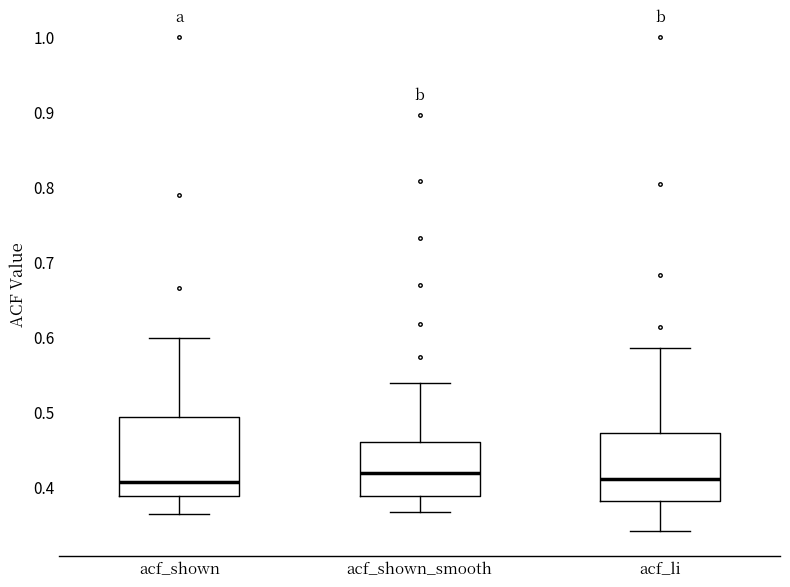

Reading left to right, transcribe this box plot: for each box, give where its median line is, the range the box spans, and where its two whiskers end, as read against the y-axis. The values are not printed on the chart, so give them approximately, as read against the axis.

acf_shown: median 0.41, box 0.39 to 0.49, whiskers 0.36 to 0.60
acf_shown_smooth: median 0.42, box 0.39 to 0.46, whiskers 0.37 to 0.54
acf_li: median 0.41, box 0.38 to 0.47, whiskers 0.34 to 0.58